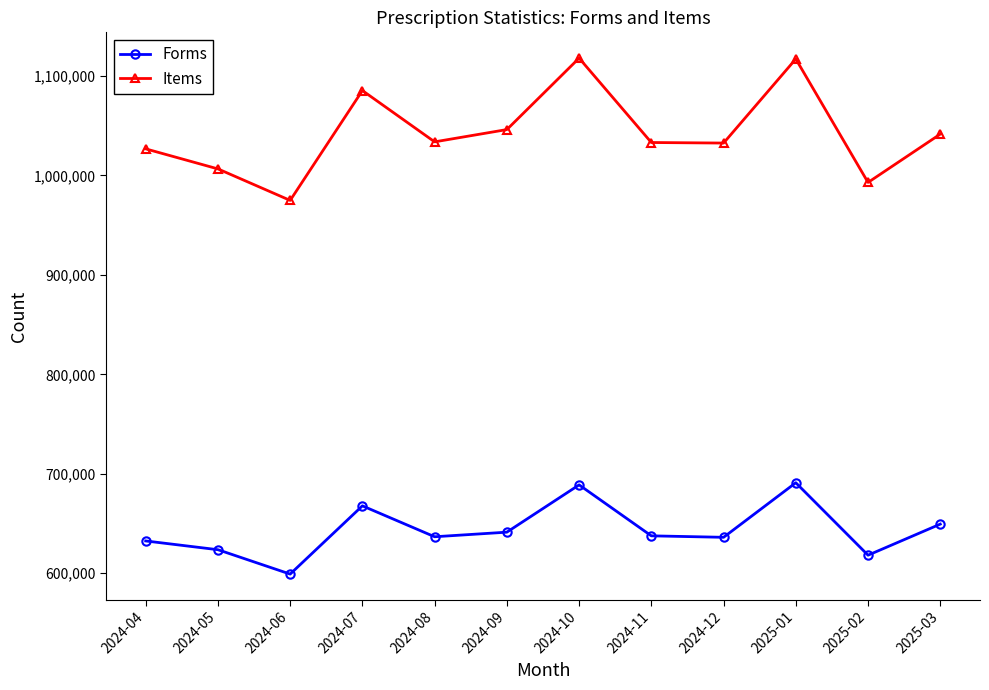

Which series changed the most between 2024-04 and 2025-01?

Items